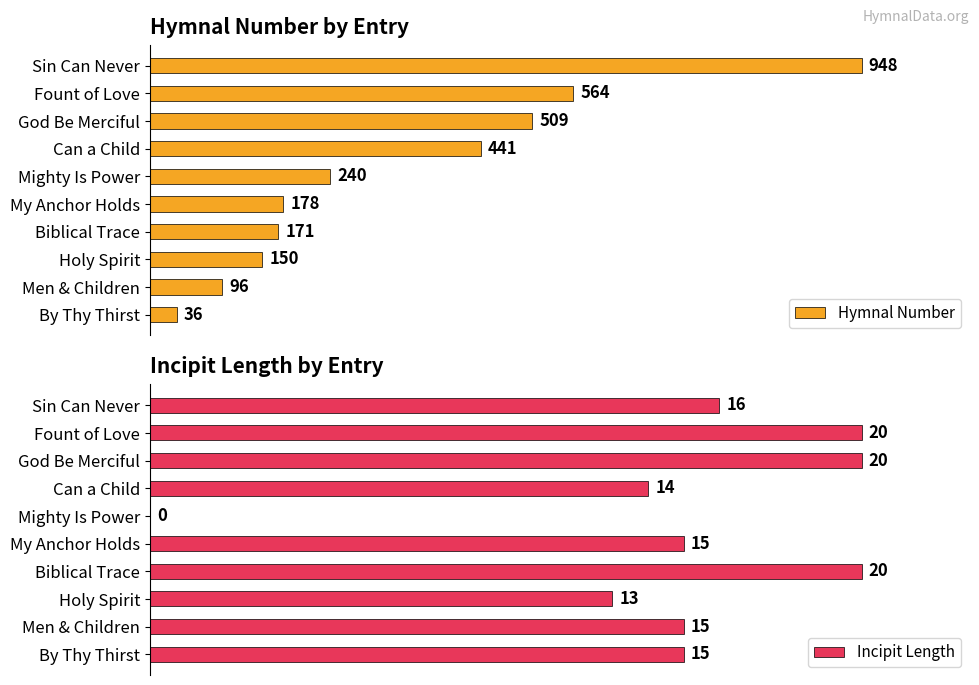

Which category has the lowest value in the Hymnal Number series?

By Thy Thirst